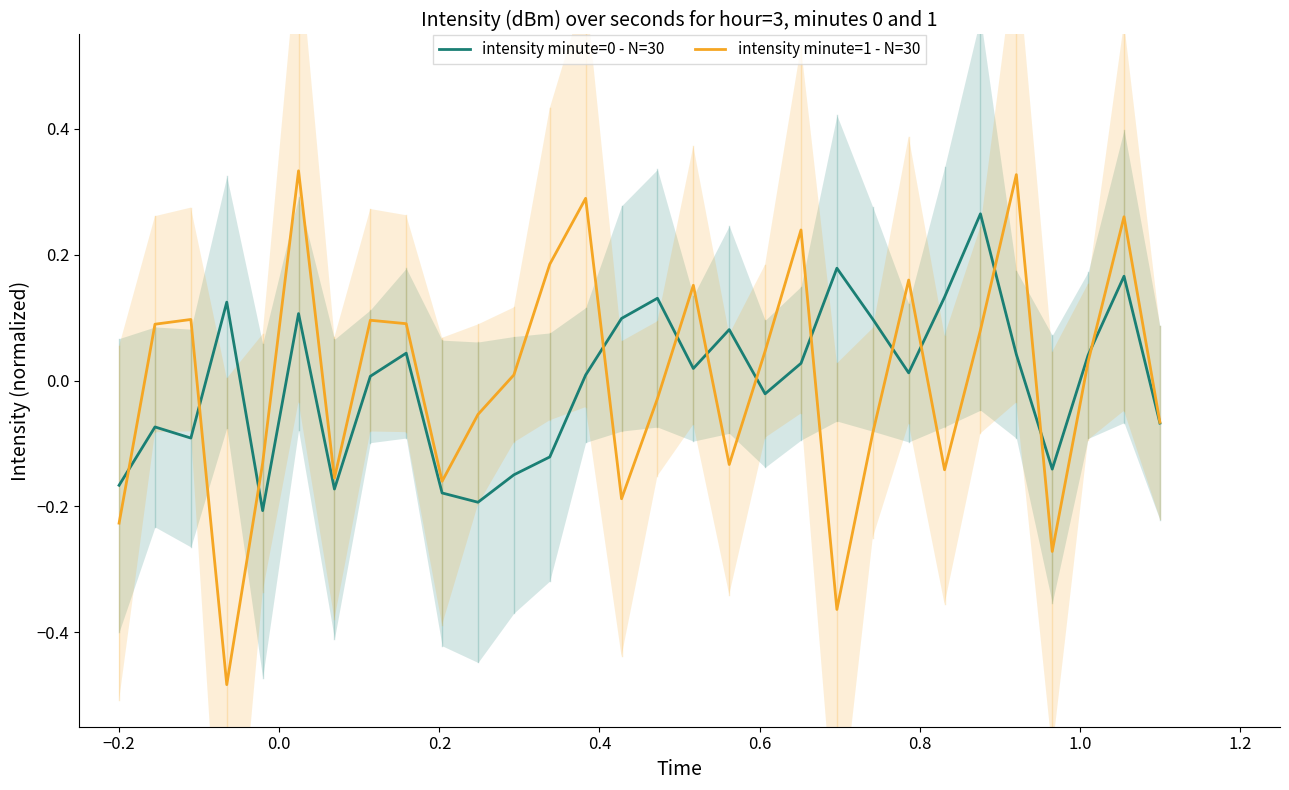

How many data points does each series have?

30